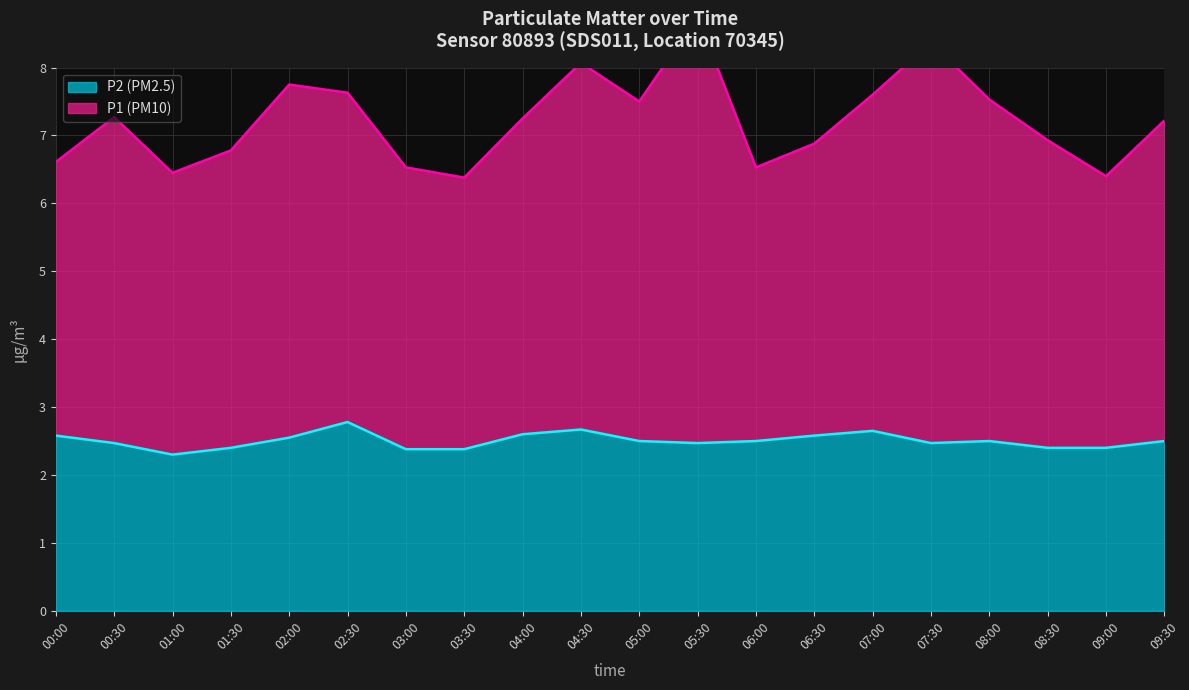

What value does the P2 series have at 04:30?

2.7